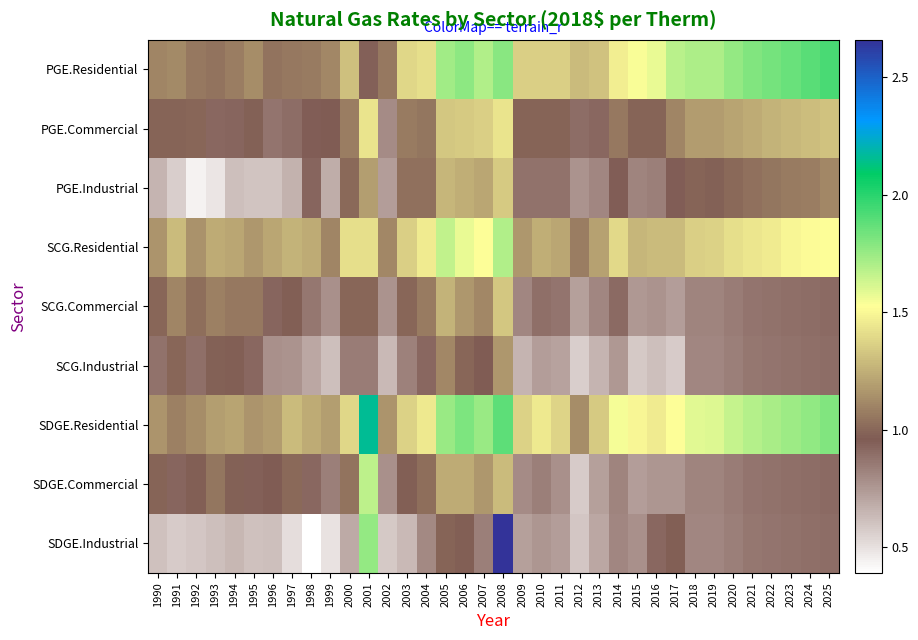

List the series in order of their peak value, lowest first.

SCG.Industrial, SCG.Commercial, PGE.Industrial, PGE.Commercial, SDGE.Commercial, SCG.Residential, PGE.Residential, SDGE.Residential, SDGE.Industrial